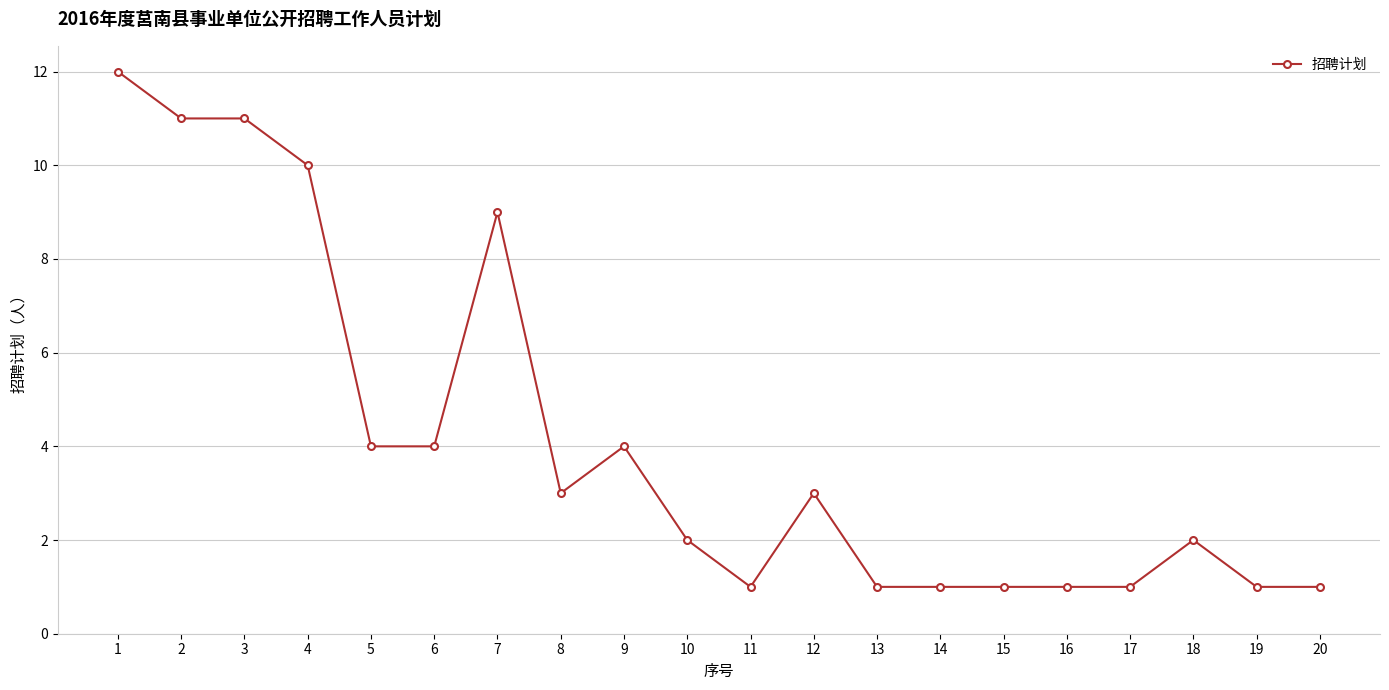

Reading left to right, what are all the values shown in this chart?

1=12	2=11	3=11	4=10	5=4	6=4	7=9	8=3	9=4	10=2	11=1	12=3	13=1	14=1	15=1	16=1	17=1	18=2	19=1	20=1